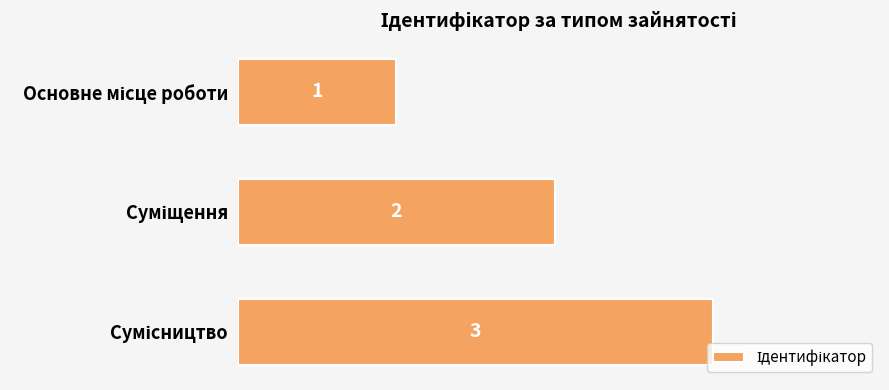

What is the value of the 3rd bar from the top?

3